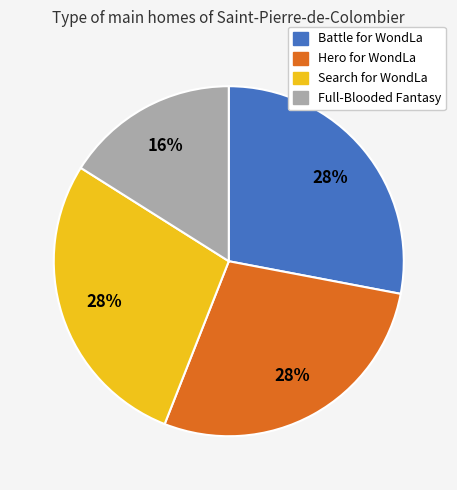

How many slices are in this pie chart?

4